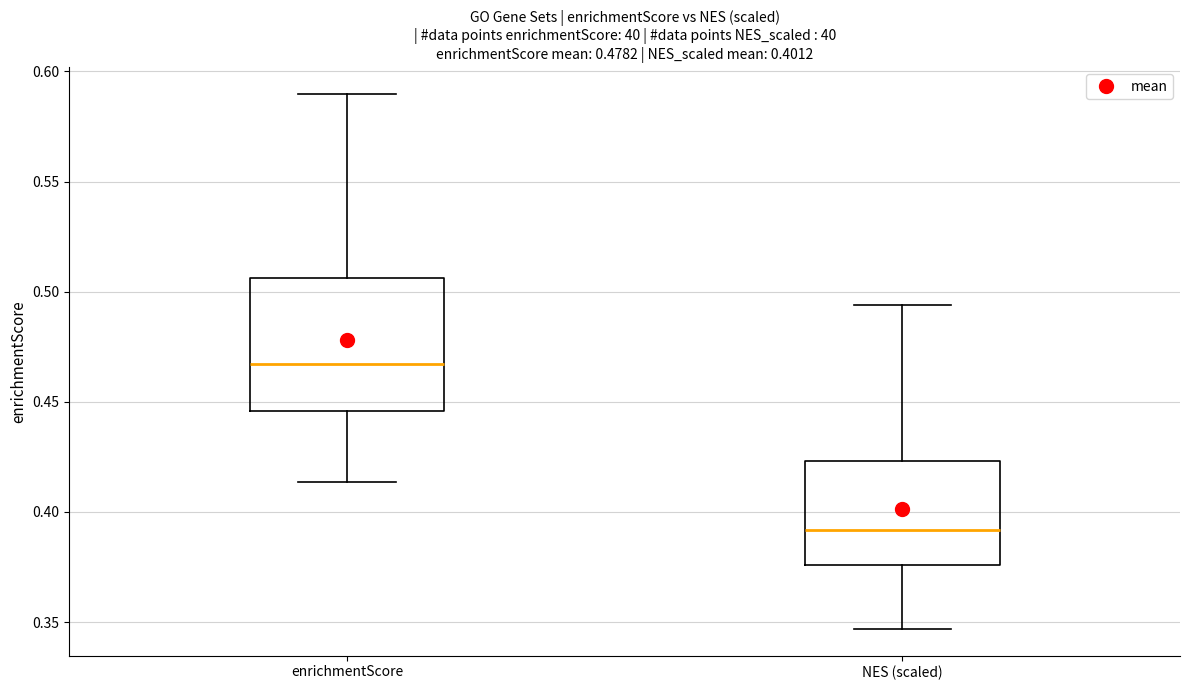

Which box's median line is the highest?

enrichmentScore